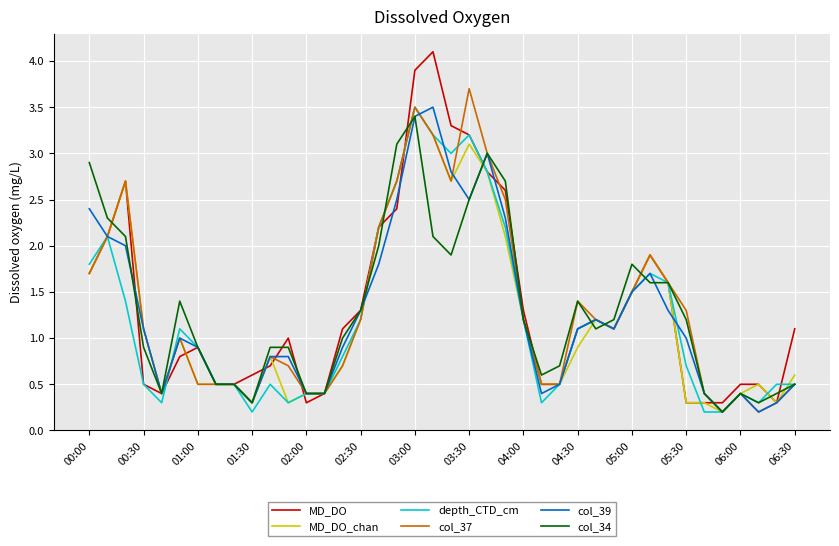

Which series has the widest spread of values?

MD_DO